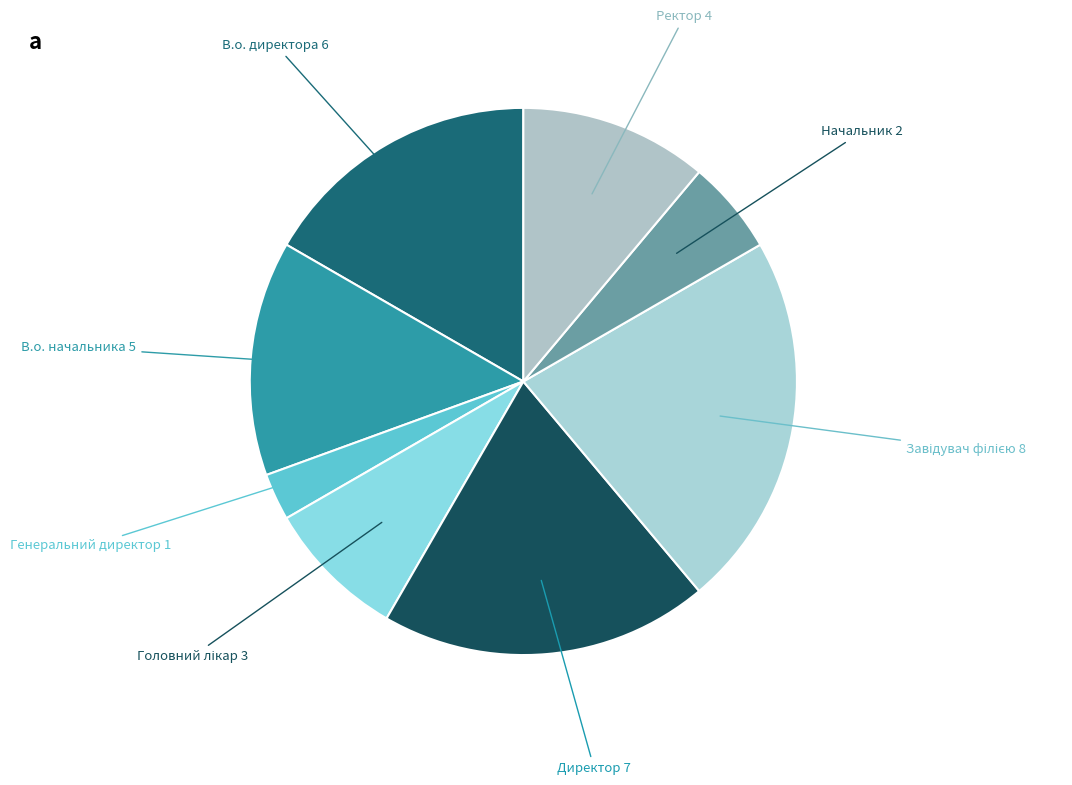

Count the number of slices in the pie.

8